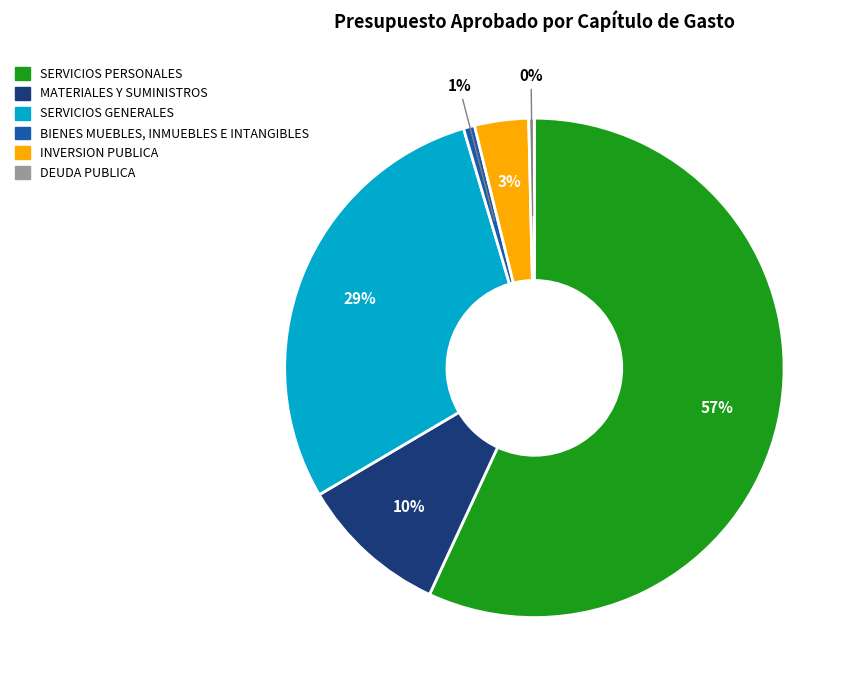

Does any single category account for the majority?

Yes